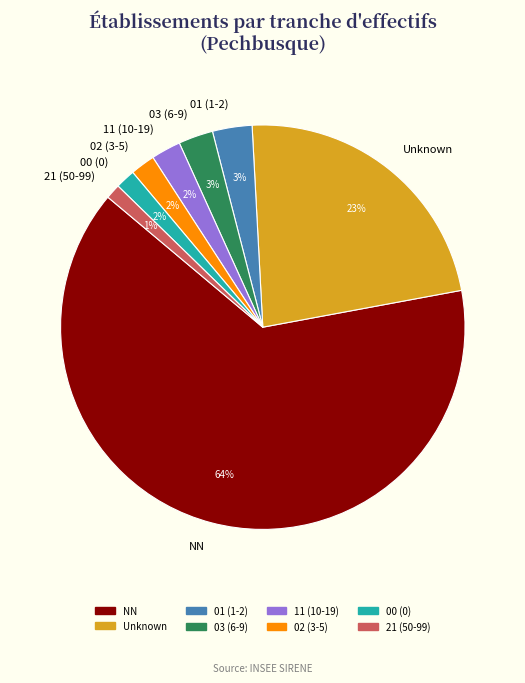

Between NN and 00 (0), which is larger?

NN